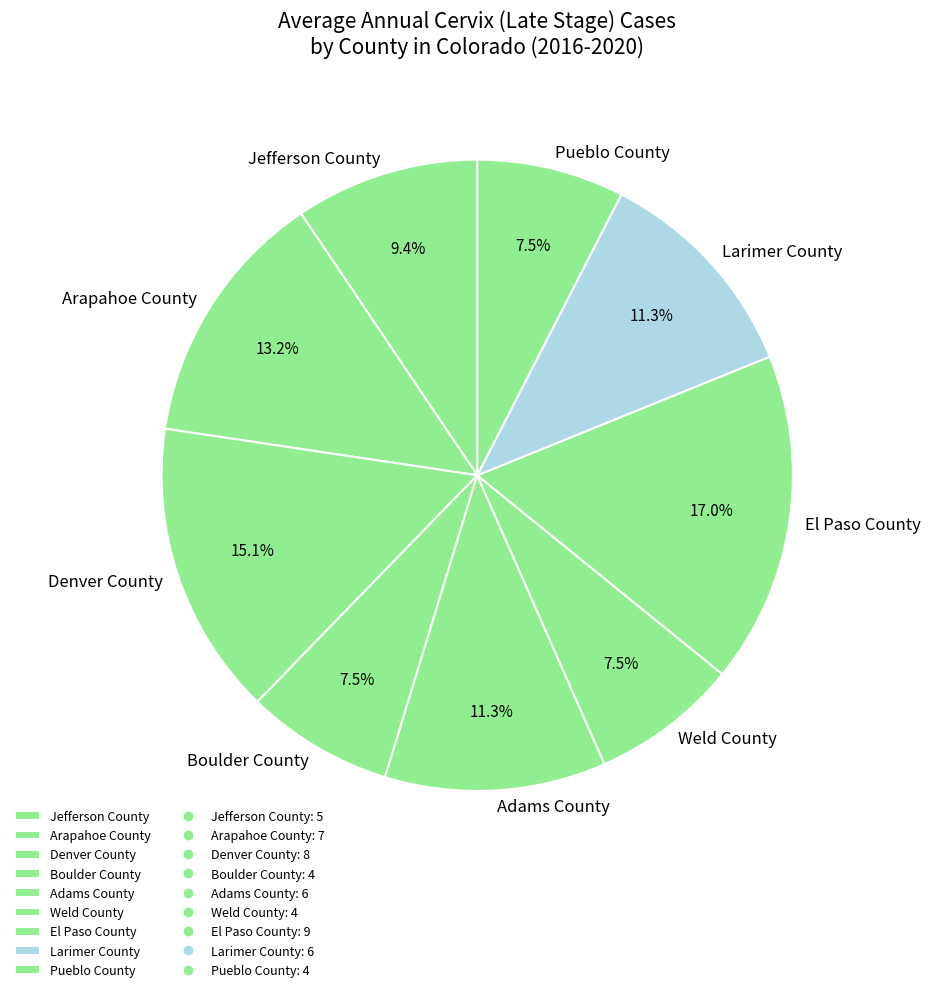

How much of the chart is everything except Denver County?

84.9%